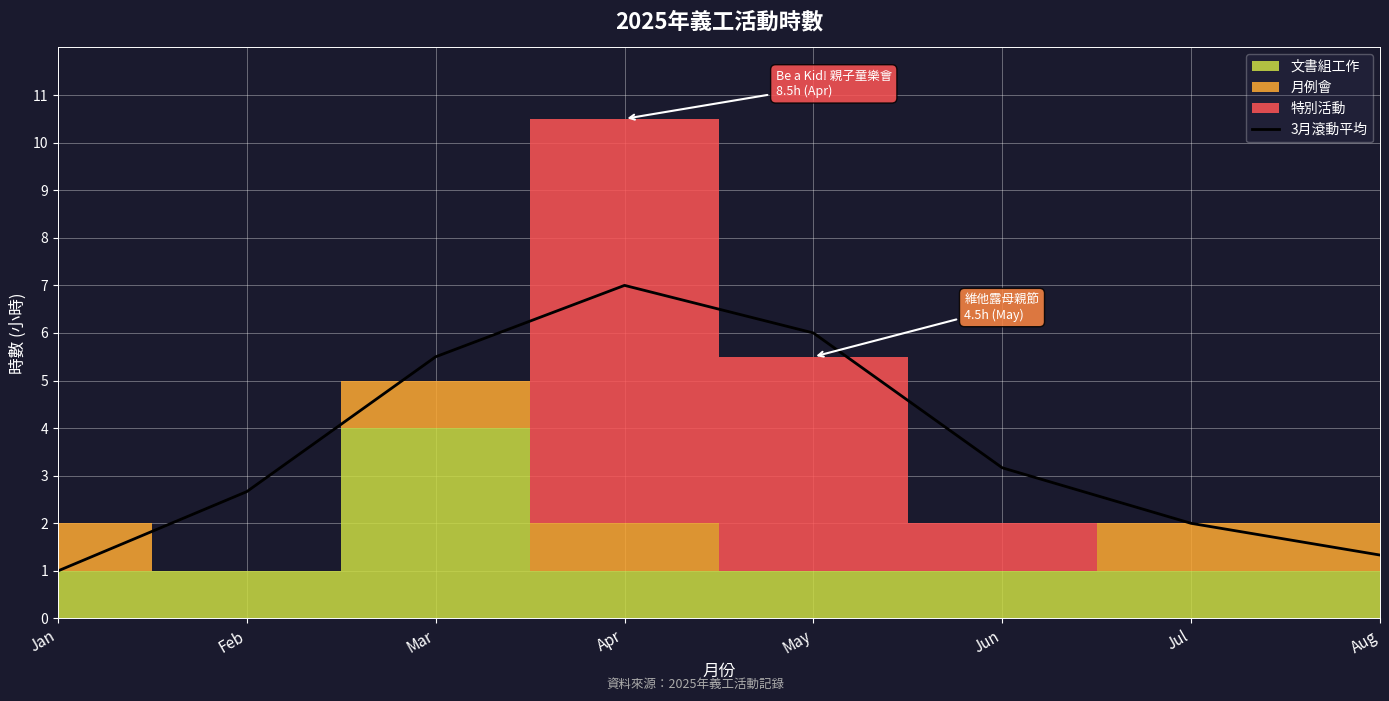

Does the chart display data point markers on the line(s)?

No